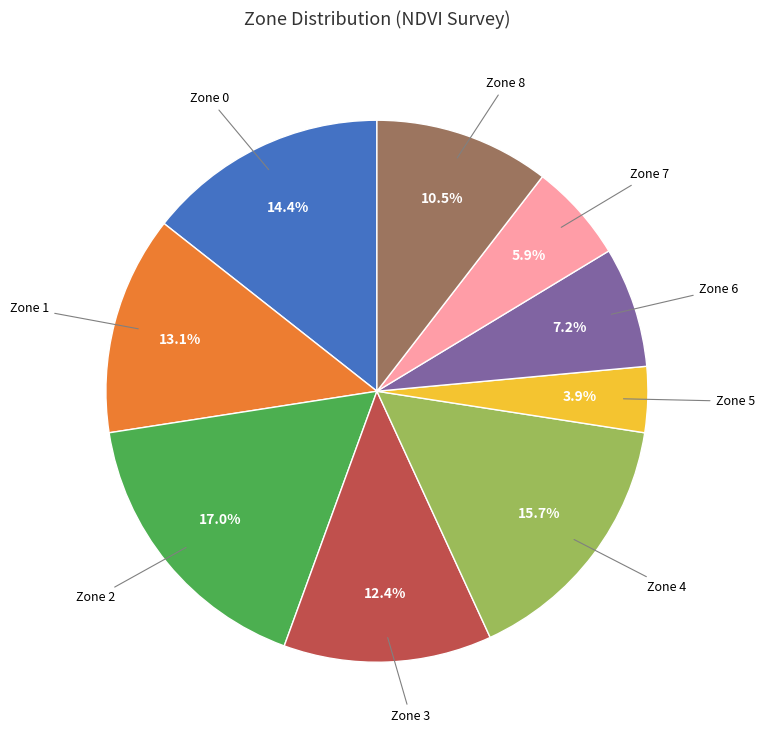

To the nearest percent, what is the difference between the largest and smallest slice percentages?

13%